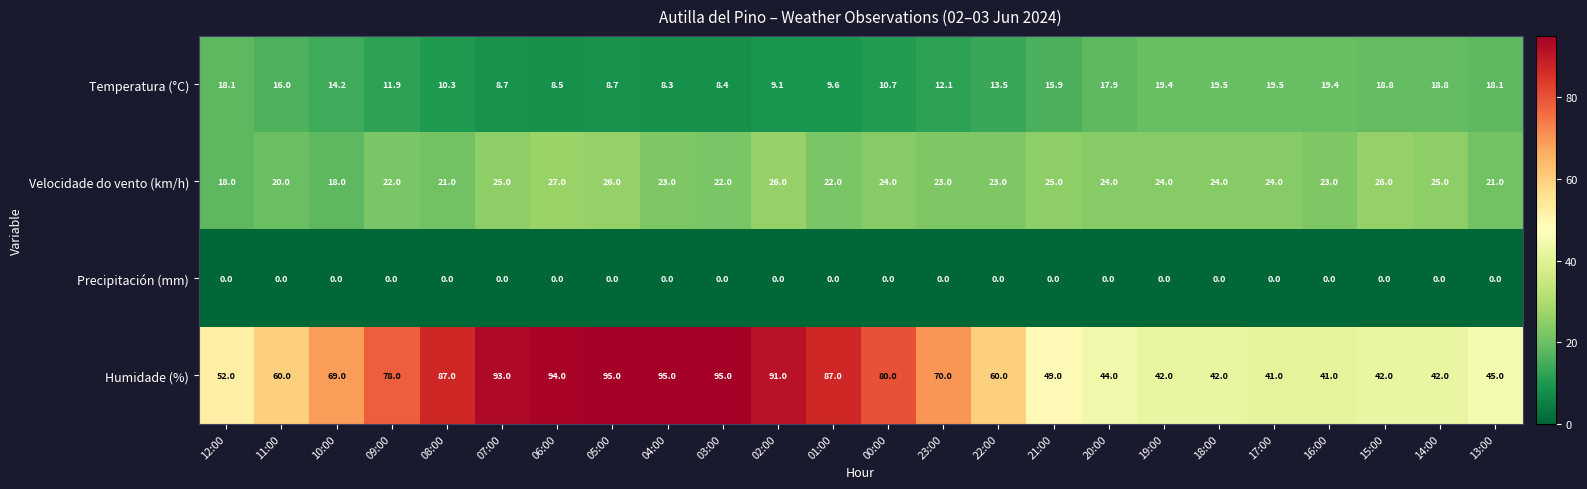

Which series has the largest total across all categories?

Humidade (%)